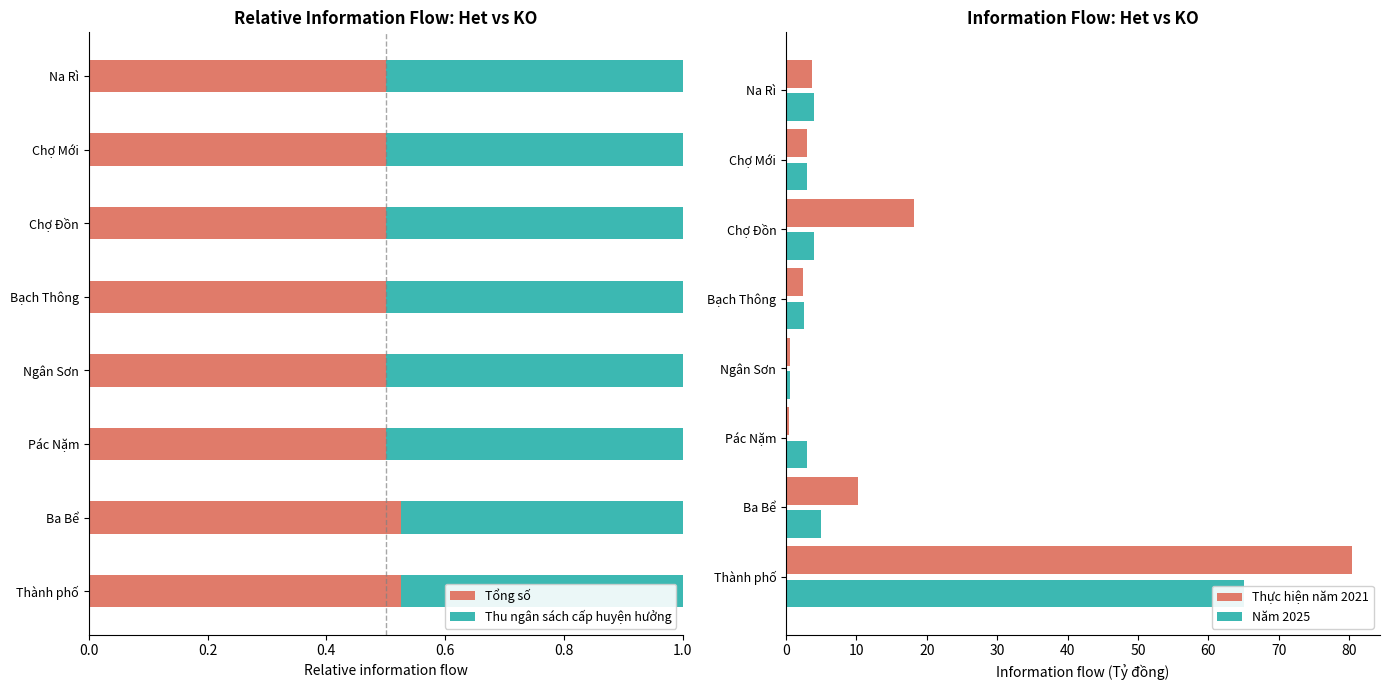

Is it true that Tổng số equals 0.8 at Na Rì?

False